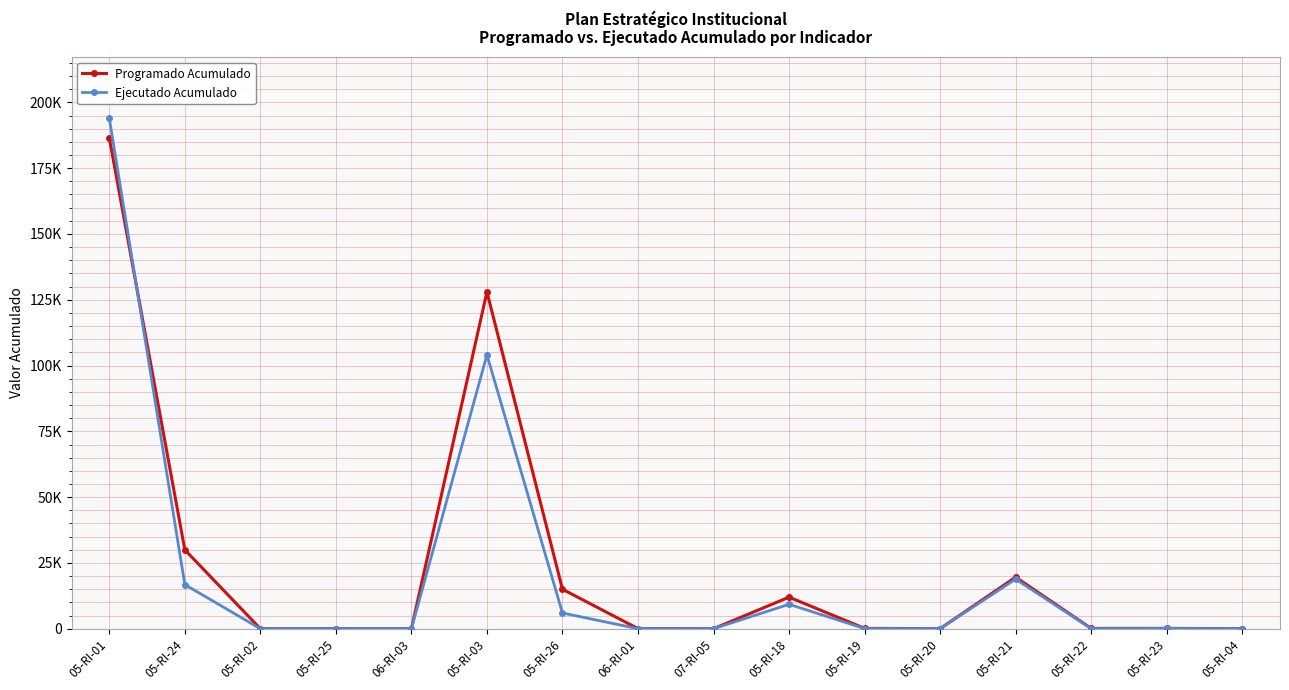

Does the chart have visible grid lines?

Yes